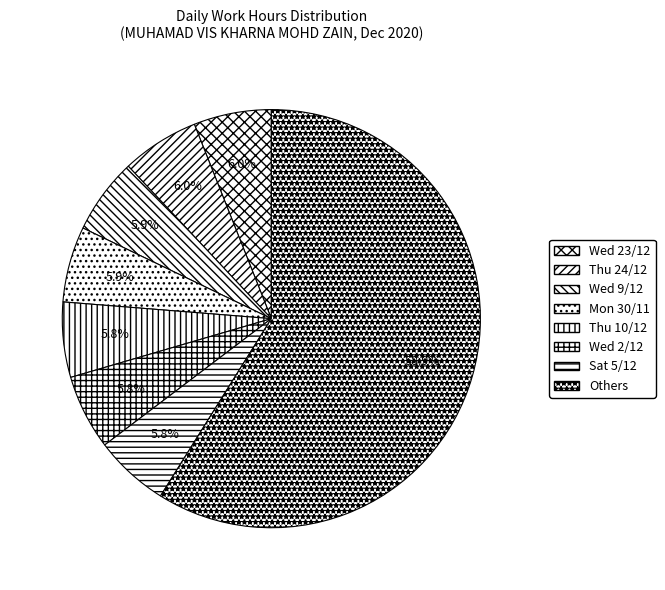

Count the number of slices in the pie.

8